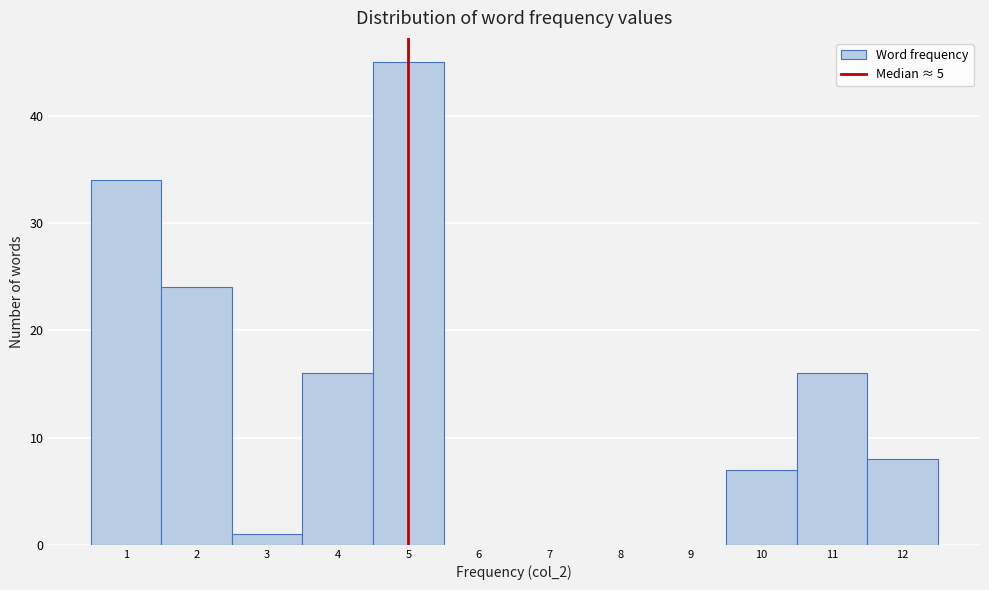

Reading left to right, list every bar in this chart as the range it spans on the x-axis followed by its height. The values are not printed on the chart, so give them approximately, as read against the axis.

0.5 to 1.5: 34
1.5 to 2.5: 24
2.5 to 3.5: 1
3.5 to 4.5: 16
4.5 to 5.5: 45
5.5 to 6.5: 0
6.5 to 7.5: 0
7.5 to 8.5: 0
8.5 to 9.5: 0
9.5 to 10.5: 7
10.5 to 11.5: 16
11.5 to 12.5: 8